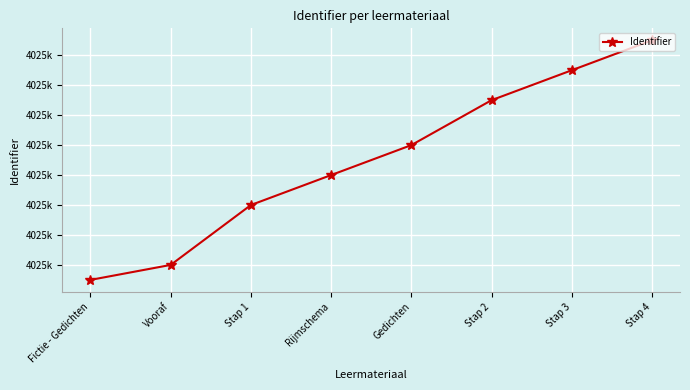

Is this an area chart (filled region under the line)?

No